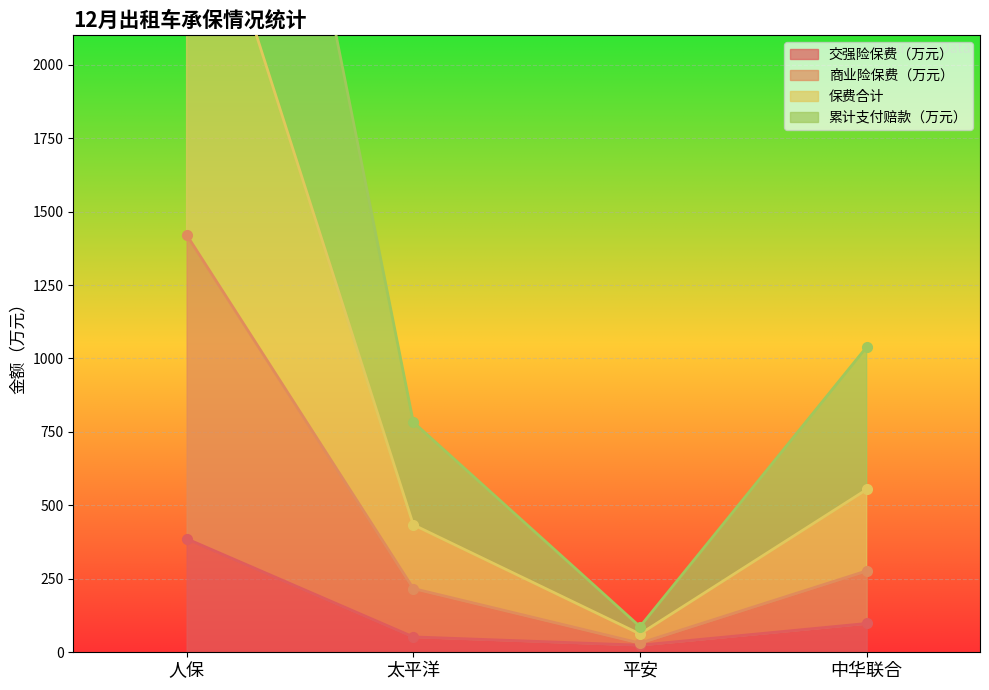

What is the maximum value for 保费合计?

2841.7